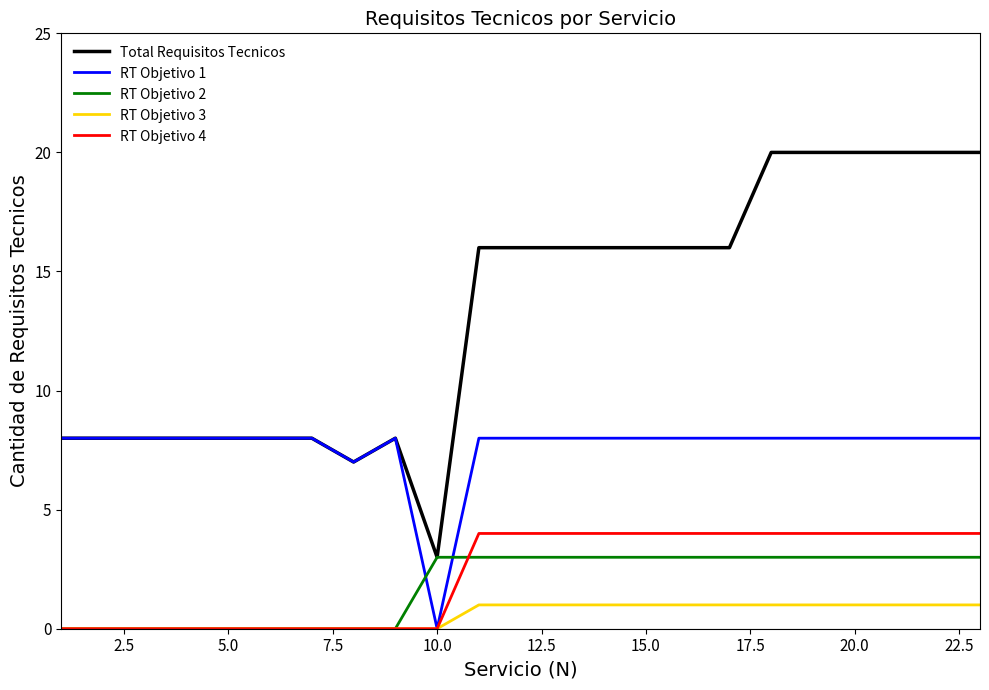

Which series has the largest total across all categories?

Total Requisitos Tecnicos